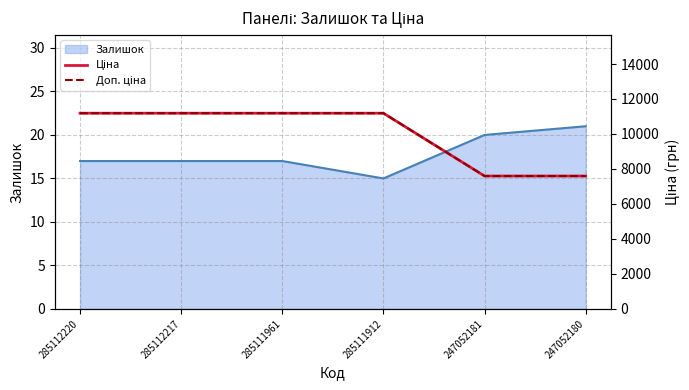

What is the value of the Доп. ціна point at the 3rd from the left?

11188.2